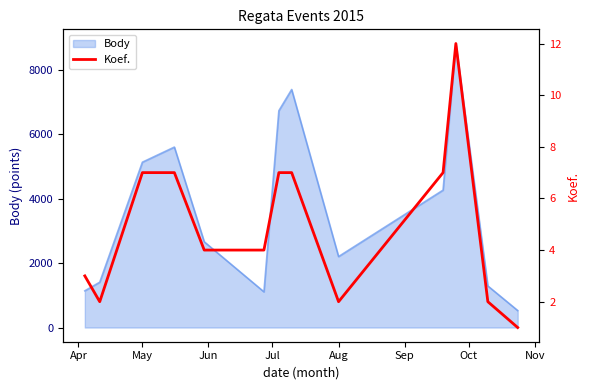

What is the lowest value of the Body series?

527